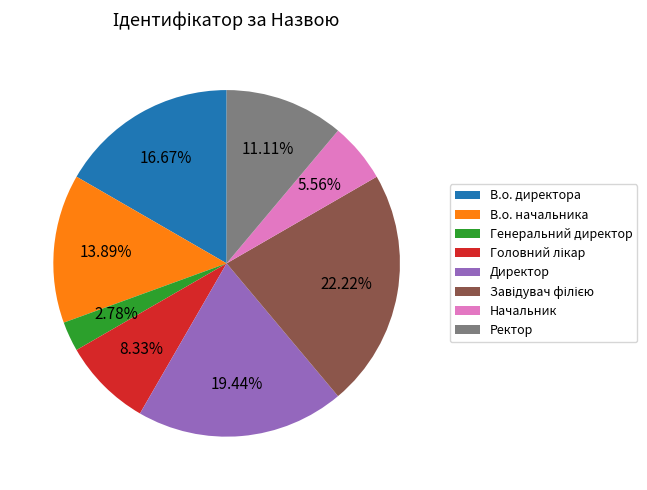

To the nearest percent, what portion does Ректор represent?

11%